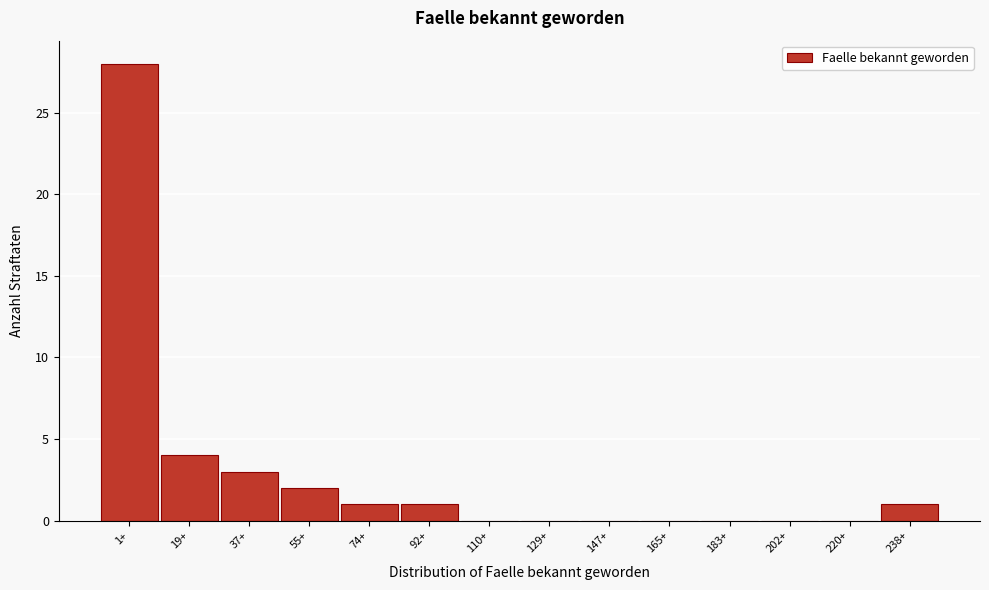

Reading left to right, list all the values displayed in this chart.

1+=28	19+=4	37+=3	55+=2	74+=1	92+=1	110+=0	129+=0	147+=0	165+=0	183+=0	202+=0	220+=0	238+=1